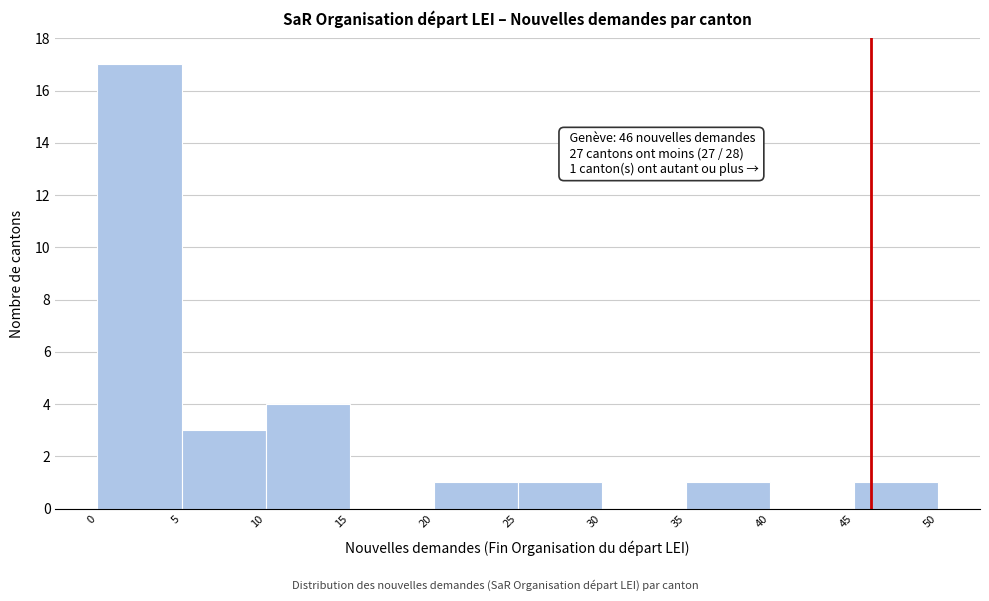

Over which range of the x-axis is the bar tallest?

0 to 5